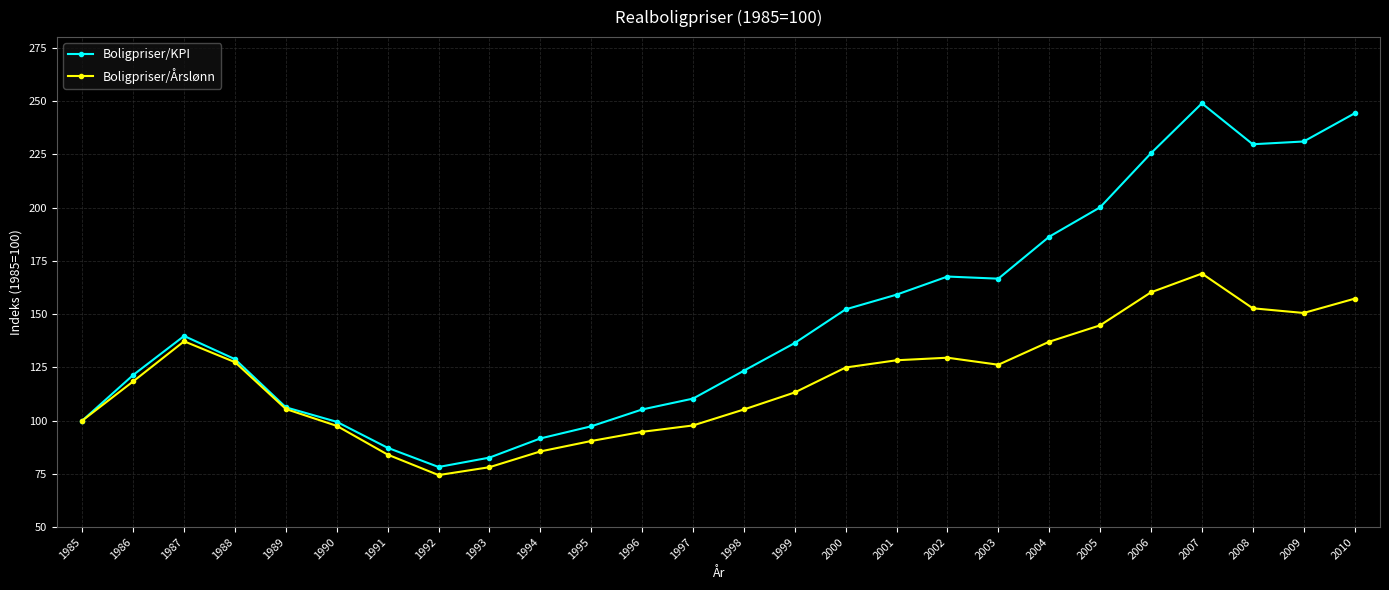

What is the difference between the maximum and minimum values in the Boligpriser/KPI series?

170.7